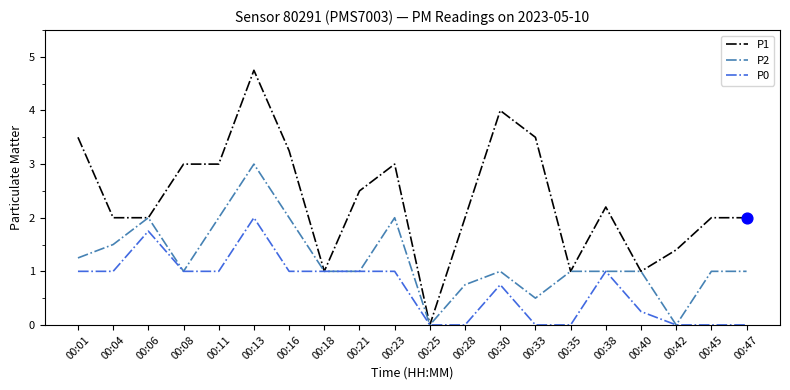

Which series has the largest range (max minus min)?

P1